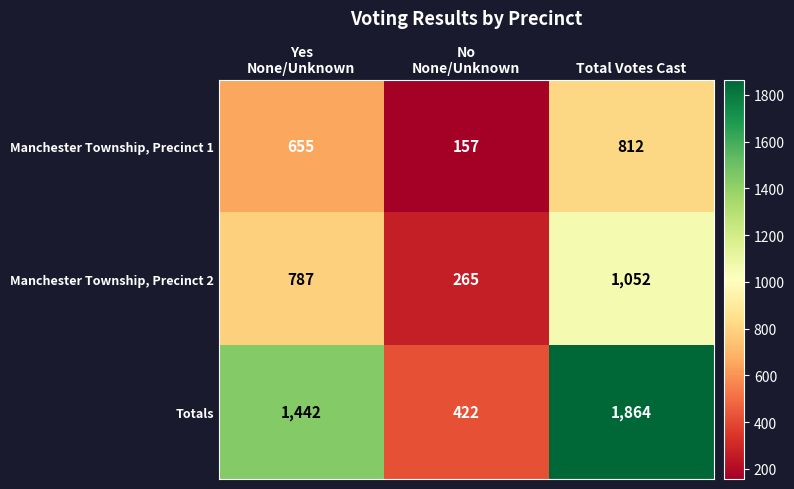

What is the smallest value displayed?

157